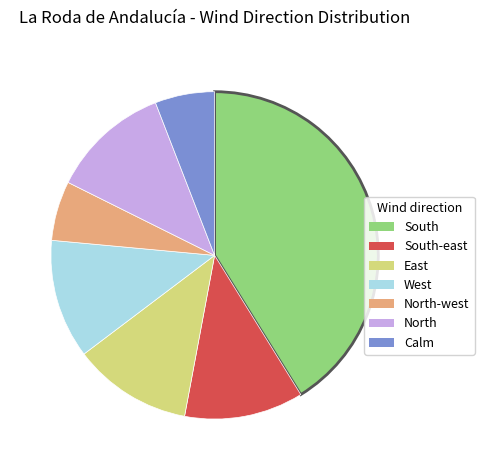

Is South the majority of the pie?

No